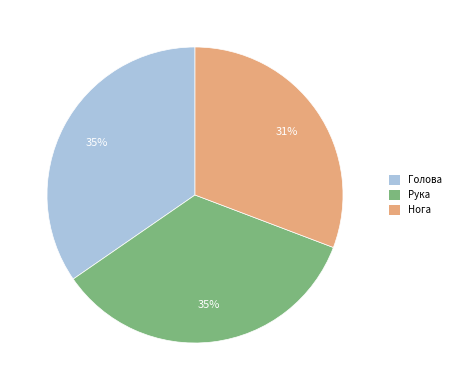

Is there any slice that represents more than half of the pie?

No